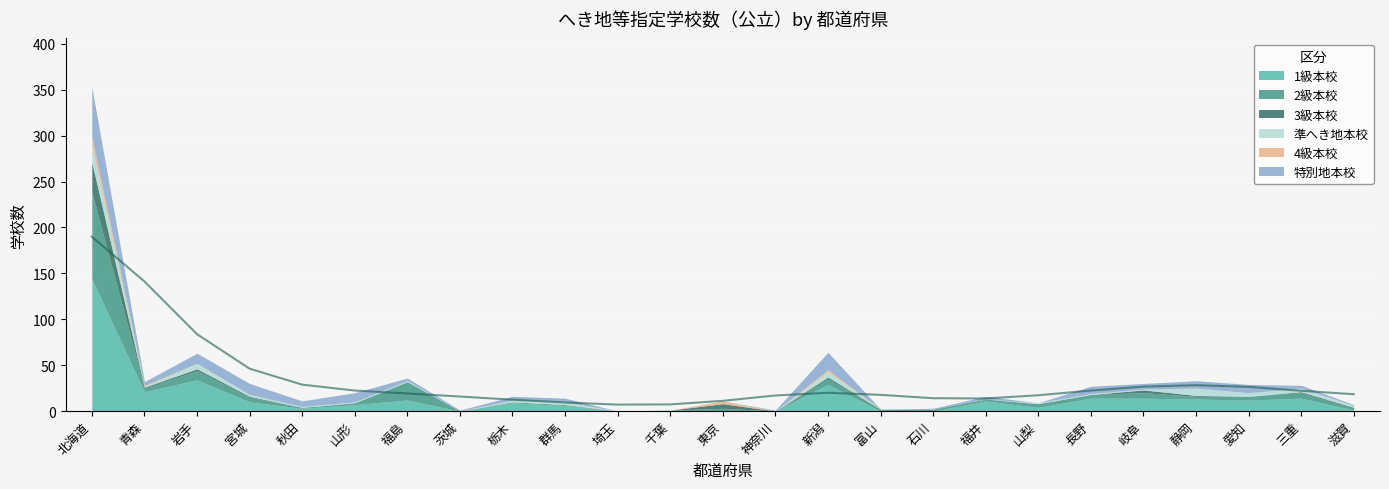

Where is the first local maximum for 2級本校?

岩手